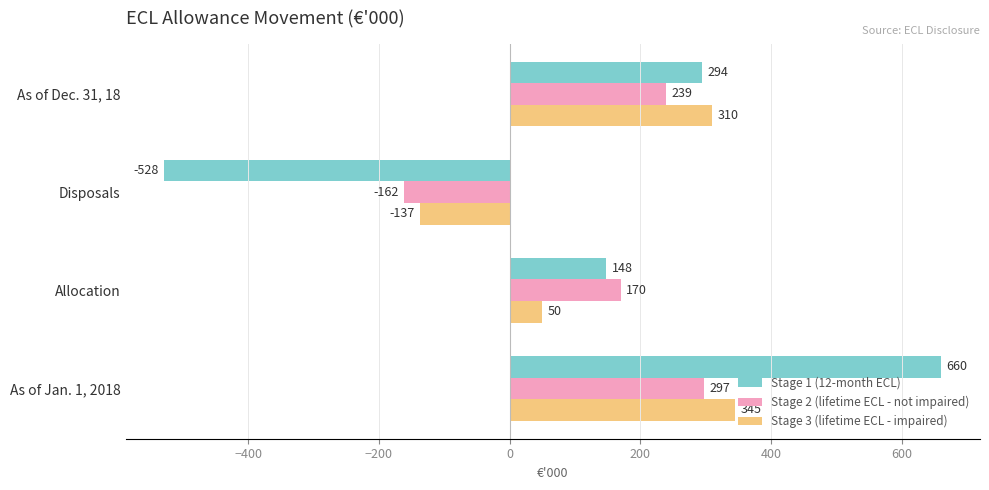

Which series has the widest spread of values?

Stage 1 (12-month ECL)